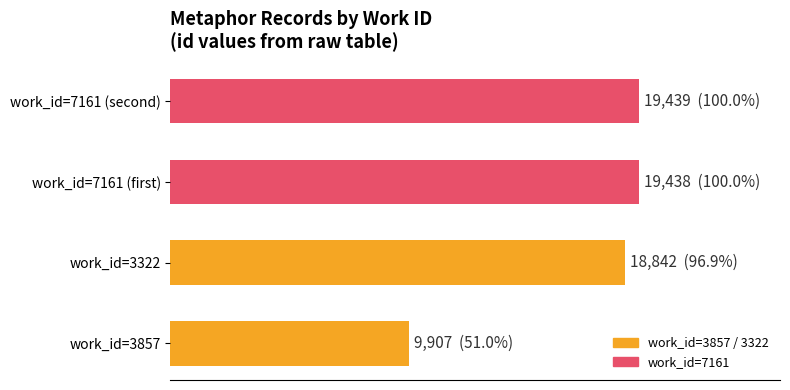

How many data points does each series have?

4